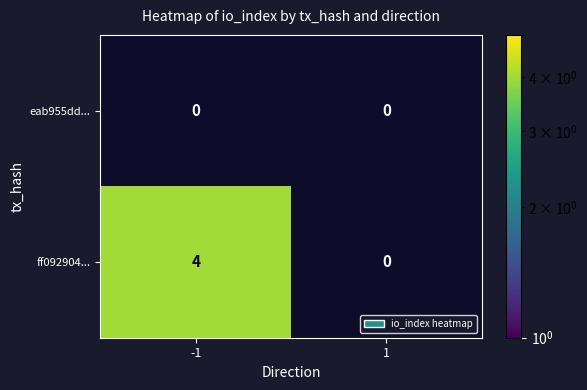

Which has a higher value, 1 or -1?

-1